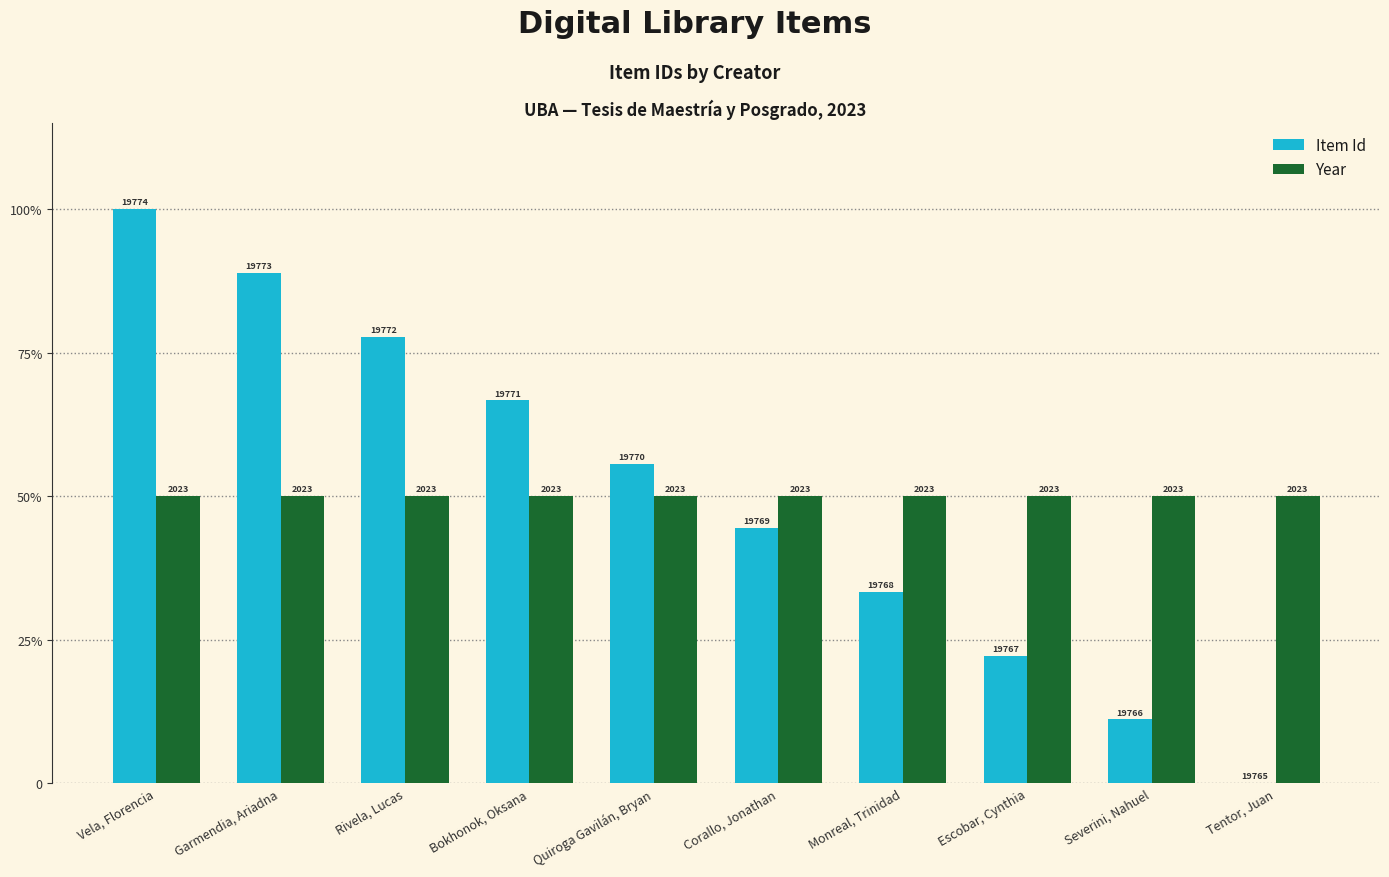

Reading left to right, transcribe all the data shown in this chart.

Item Id: 100.0	88.9	77.8	66.7	55.6	44.4	33.3	22.2	11.1	0.0
Year: 50.0	50.0	50.0	50.0	50.0	50.0	50.0	50.0	50.0	50.0